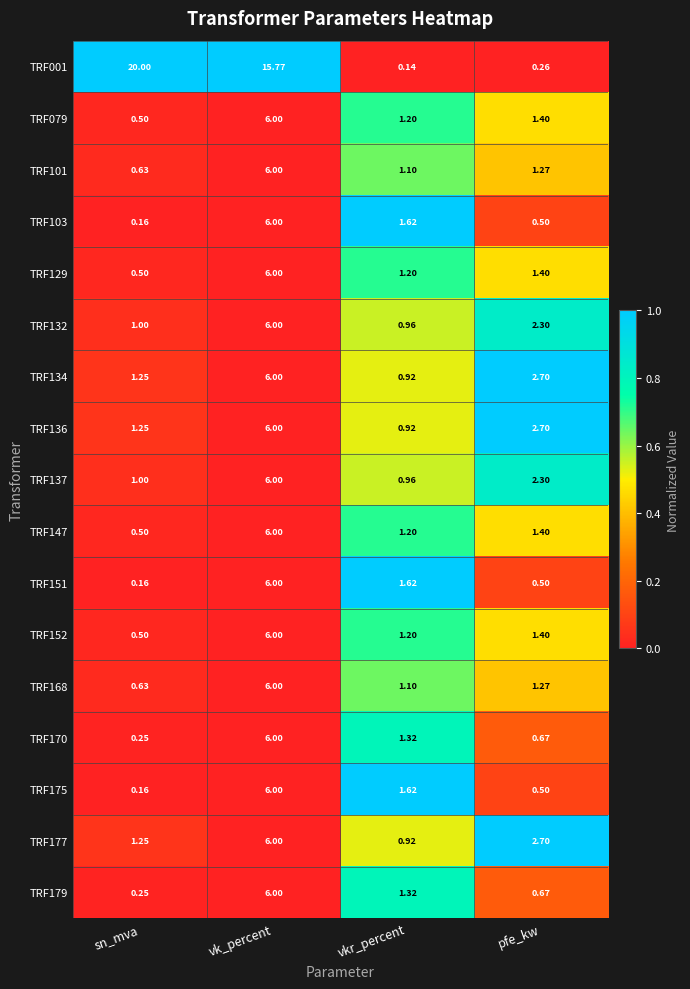

How many distinct data groups are displayed?

17